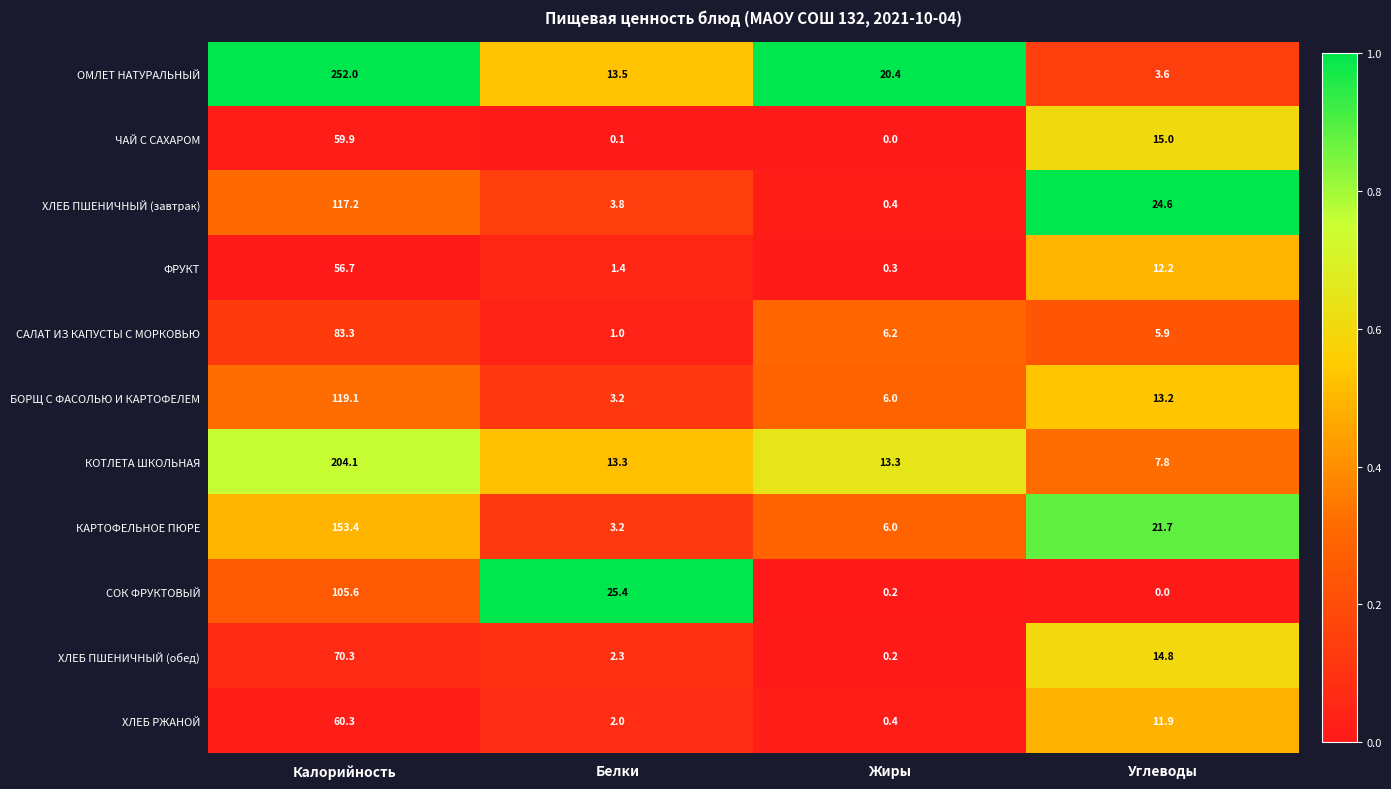

The ЧАЙ С САХАРОМ series shows 15.0 at Углеводы. True or false?

True